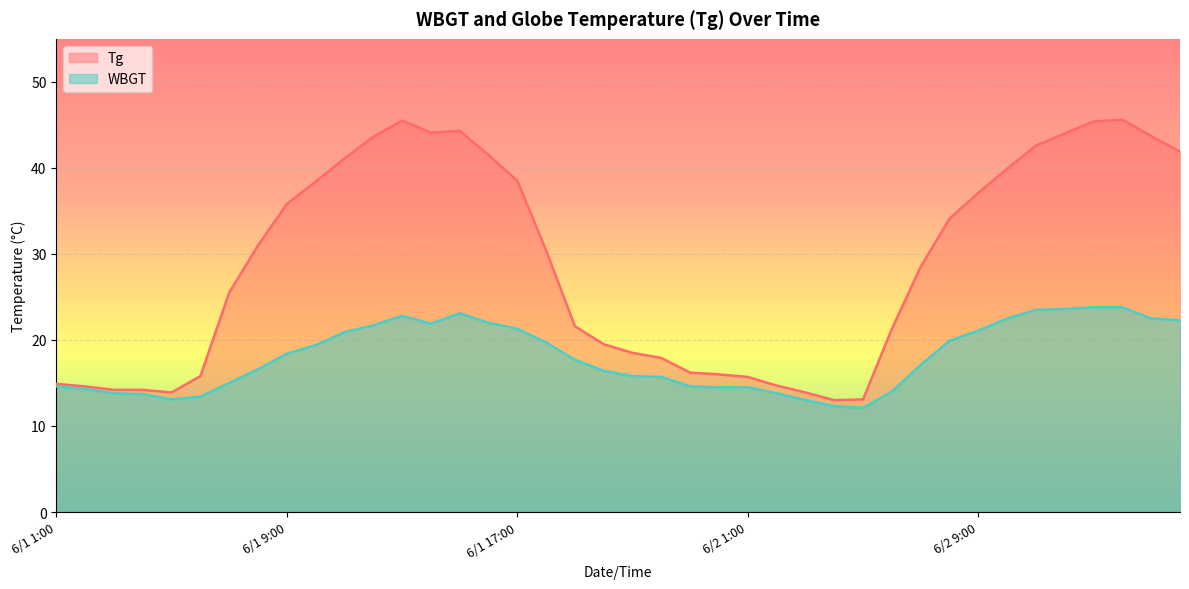

Where is the first local minimum for WBGT?

6/1 5:00